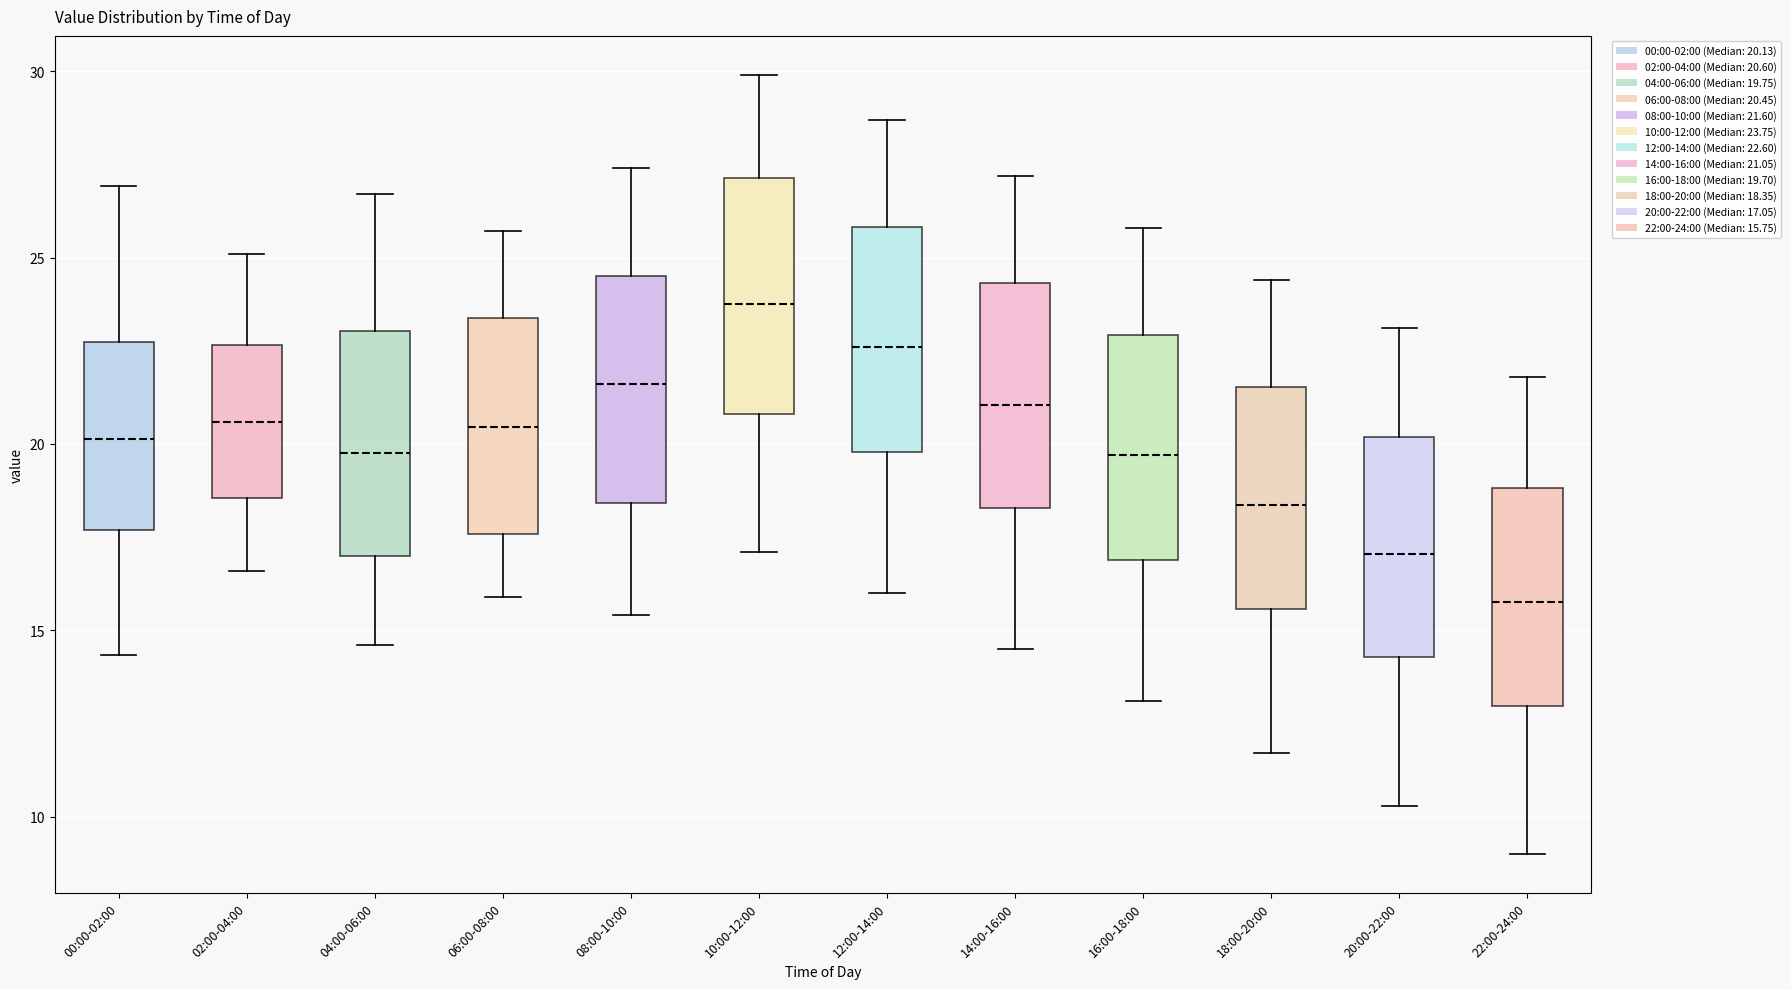

Reading left to right, transcribe this box plot: for each box, give where its median line is, the range the box spans, and where its two whiskers end, as read against the y-axis. The values are not printed on the chart, so give them approximately, as read against the axis.

00:00-02:00: median 20.0, box 17.5 to 22.5, whiskers 14.5 to 27.0
02:00-04:00: median 20.5, box 18.5 to 22.5, whiskers 16.5 to 25.0
04:00-06:00: median 20.0, box 17.0 to 23.0, whiskers 14.5 to 26.5
06:00-08:00: median 20.5, box 17.5 to 23.5, whiskers 16.0 to 25.5
08:00-10:00: median 21.5, box 18.5 to 24.5, whiskers 15.5 to 27.5
10:00-12:00: median 24.0, box 21.0 to 27.0, whiskers 17.0 to 30.0
12:00-14:00: median 22.5, box 20.0 to 26.0, whiskers 16.0 to 28.5
14:00-16:00: median 21.0, box 18.5 to 24.5, whiskers 14.5 to 27.0
16:00-18:00: median 19.5, box 17.0 to 23.0, whiskers 13.0 to 26.0
18:00-20:00: median 18.5, box 15.5 to 21.5, whiskers 11.5 to 24.5
20:00-22:00: median 17.0, box 14.5 to 20.0, whiskers 10.5 to 23.0
22:00-24:00: median 16.0, box 13.0 to 19.0, whiskers 9.0 to 22.0